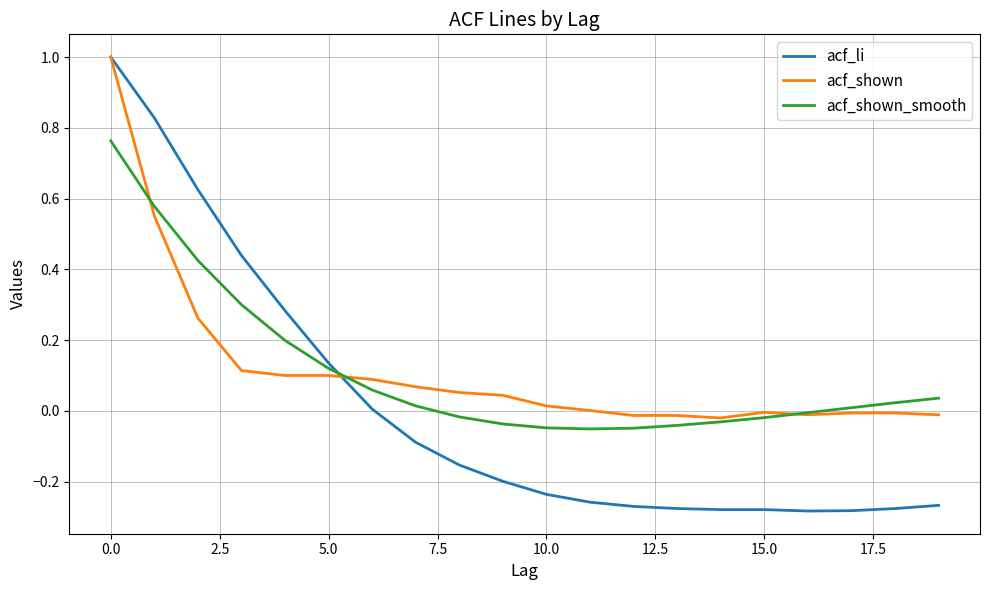

True or false: acf_li and acf_shown intersect in this chart.

True